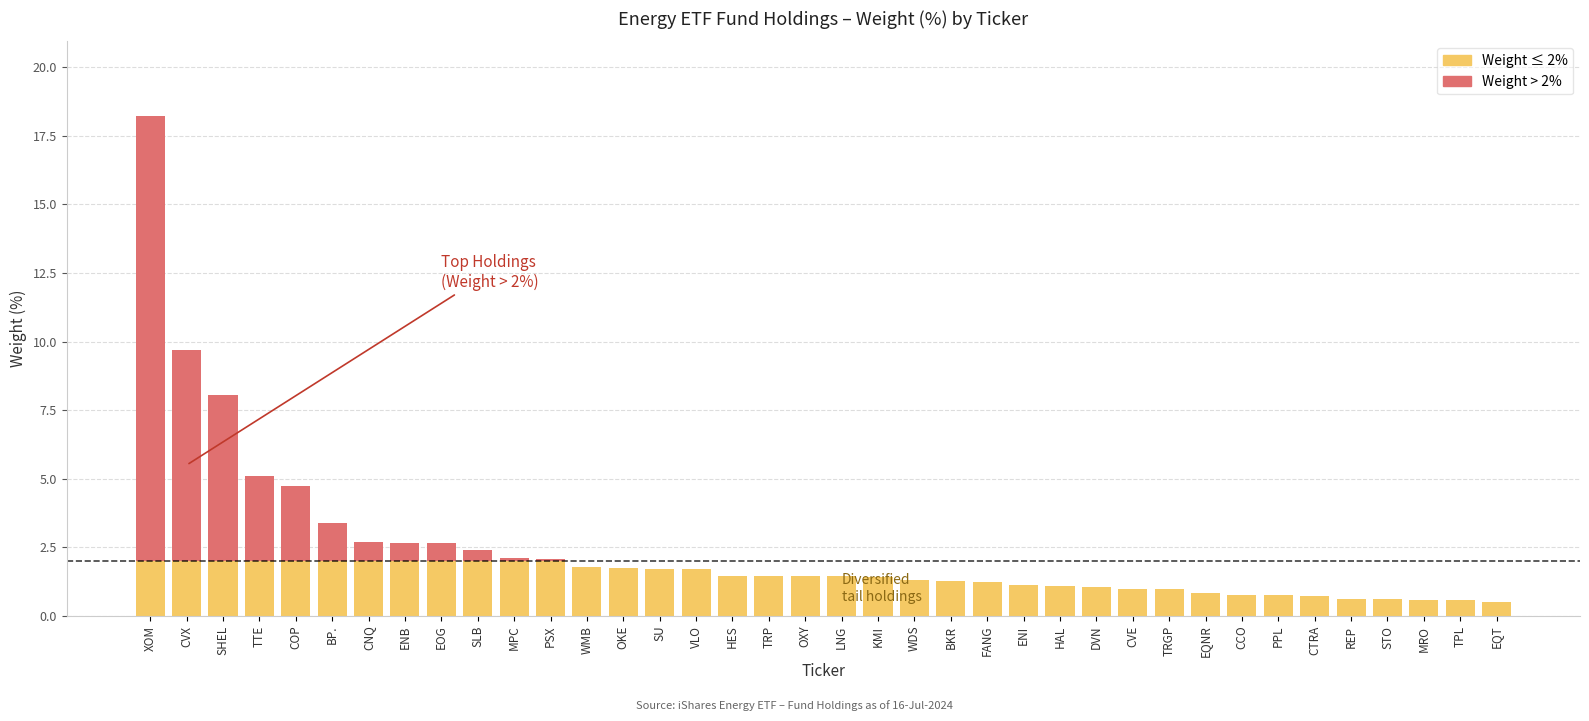

What is the sum of the Weight ≤ 2% values at STO and TPL?

1.2